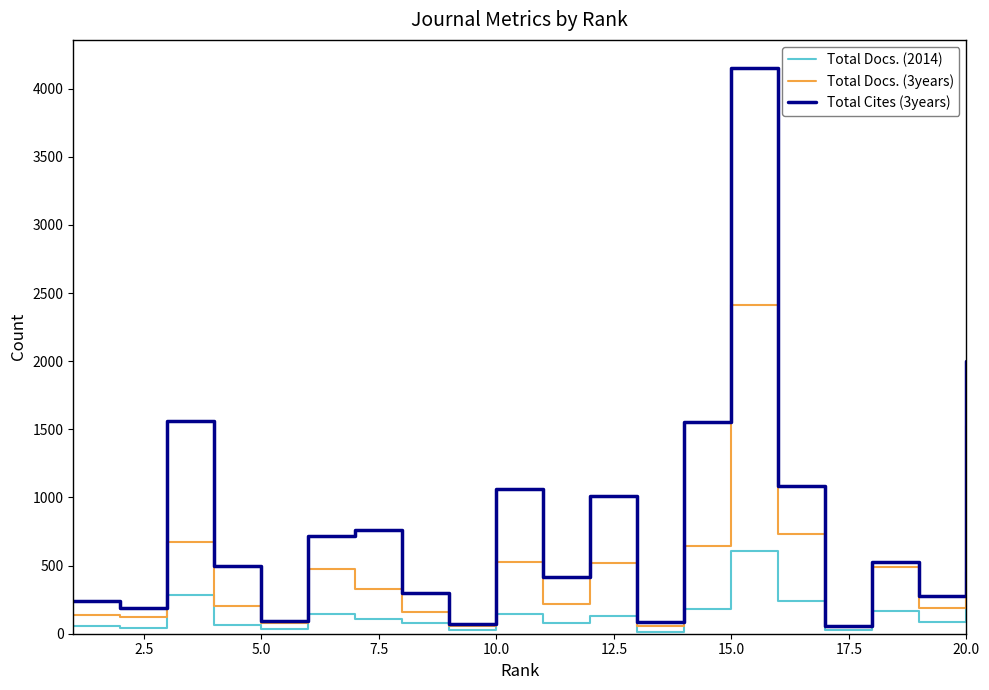

Rank the series by their average value, from lowest to highest.

Total Docs. (2014), Total Docs. (3years), Total Cites (3years)